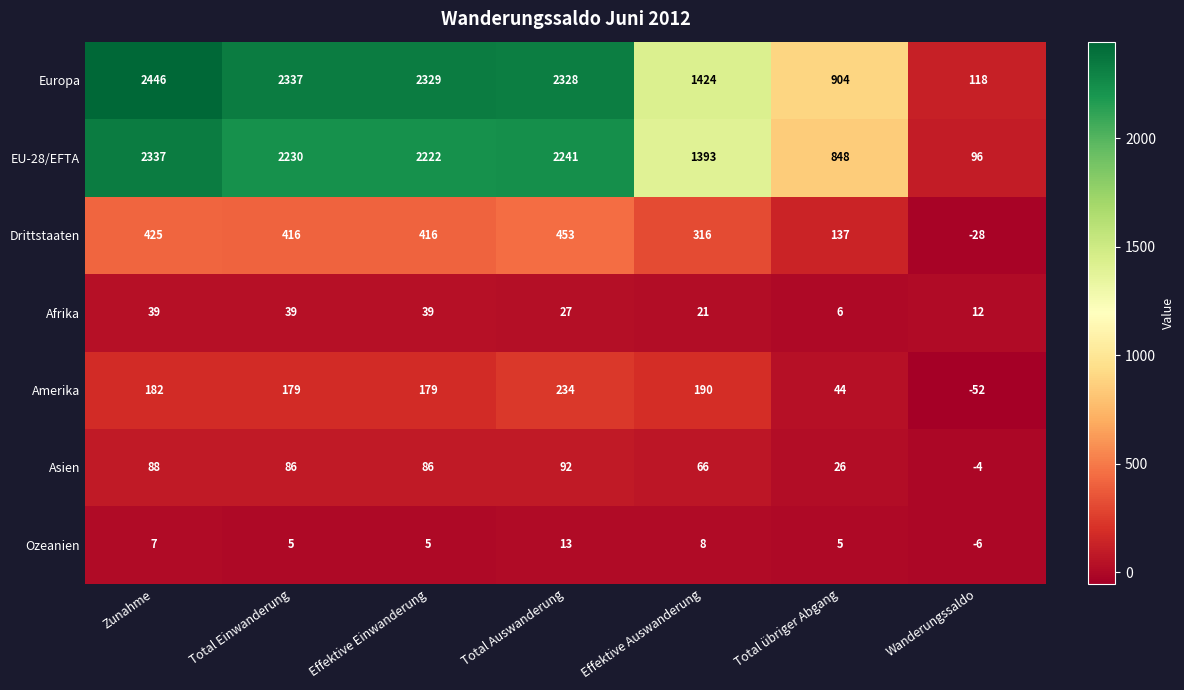

Rank the series at Effektive Einwanderung from highest to lowest value.

Europa, EU-28/EFTA, Drittstaaten, Amerika, Asien, Afrika, Ozeanien